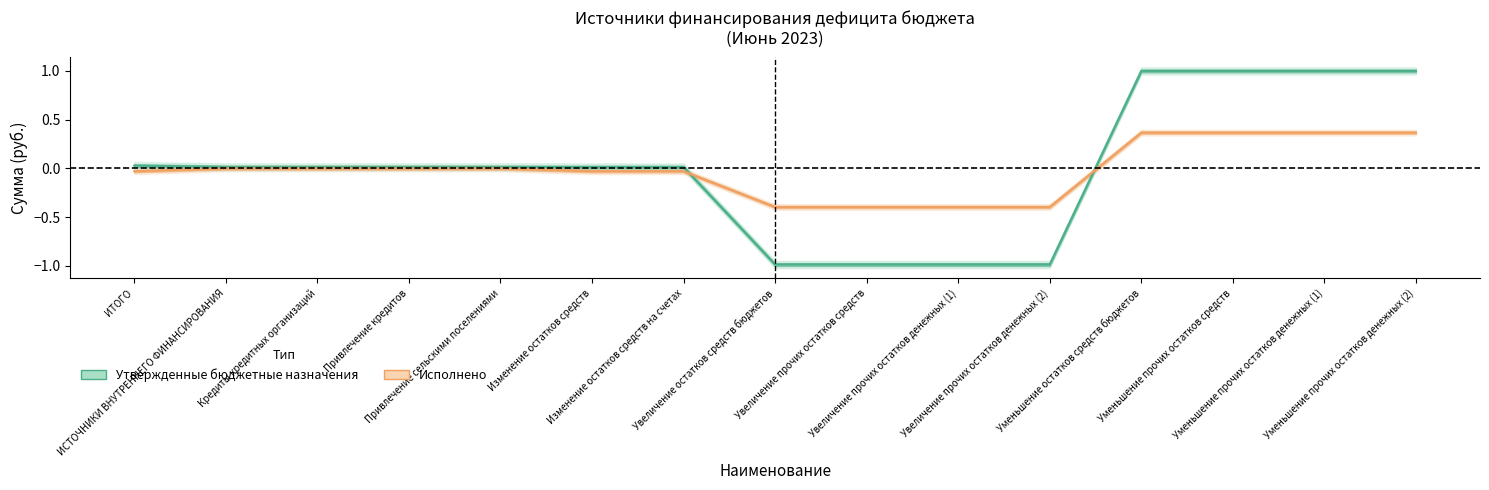

List the labels in order of Утвержденные бюджетные назначения value, largest first.

Уменьшение остатков средств бюджетов, Уменьшение прочих остатков средств, Уменьшение прочих остатков денежных (1), Уменьшение прочих остатков денежных (2), ИТОГО, ИСТОЧНИКИ ВНУТРЕННЕГО ФИНАНСИРОВАНИЯ, Кредиты кредитных организаций, Привлечение кредитов, Привлечение сельскими поселениями, Изменение остатков средств, Изменение остатков средств на счетах, Увеличение остатков средств бюджетов, Увеличение прочих остатков средств, Увеличение прочих остатков денежных (1), Увеличение прочих остатков денежных (2)